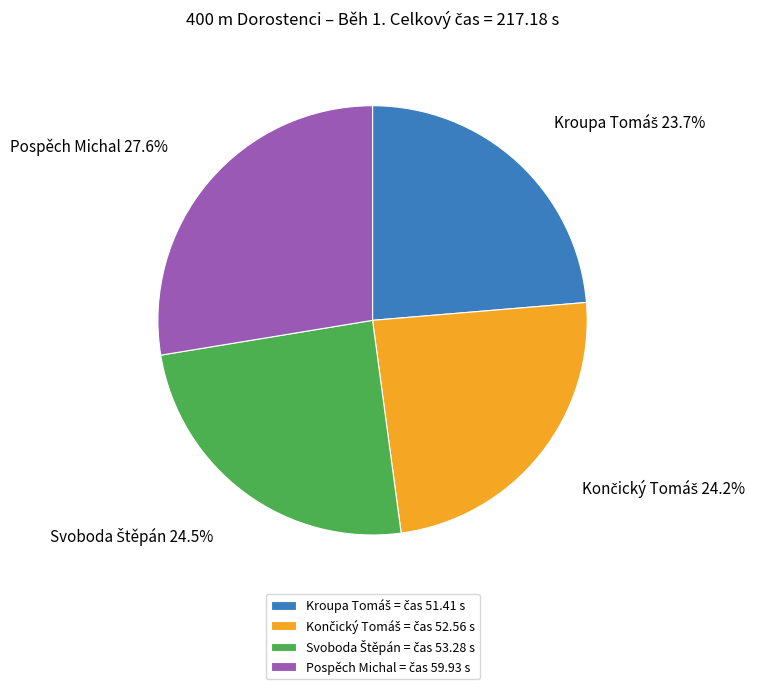

How many segments does this pie chart have?

4